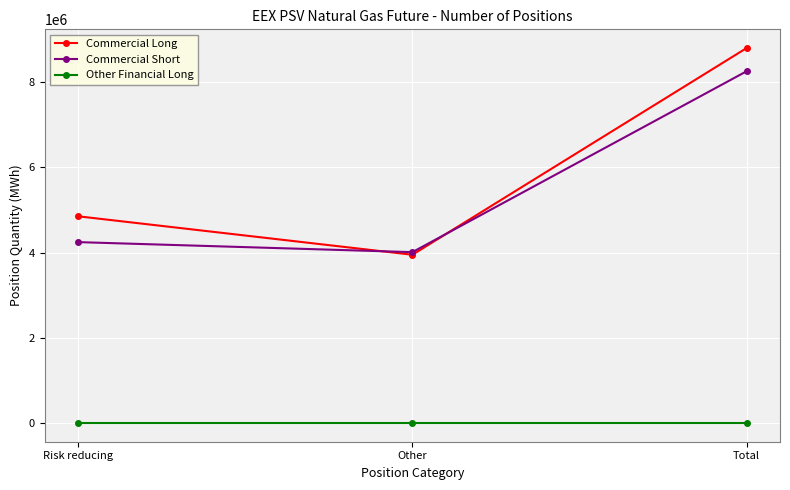

What is the label of the 2nd point from the left?

Other